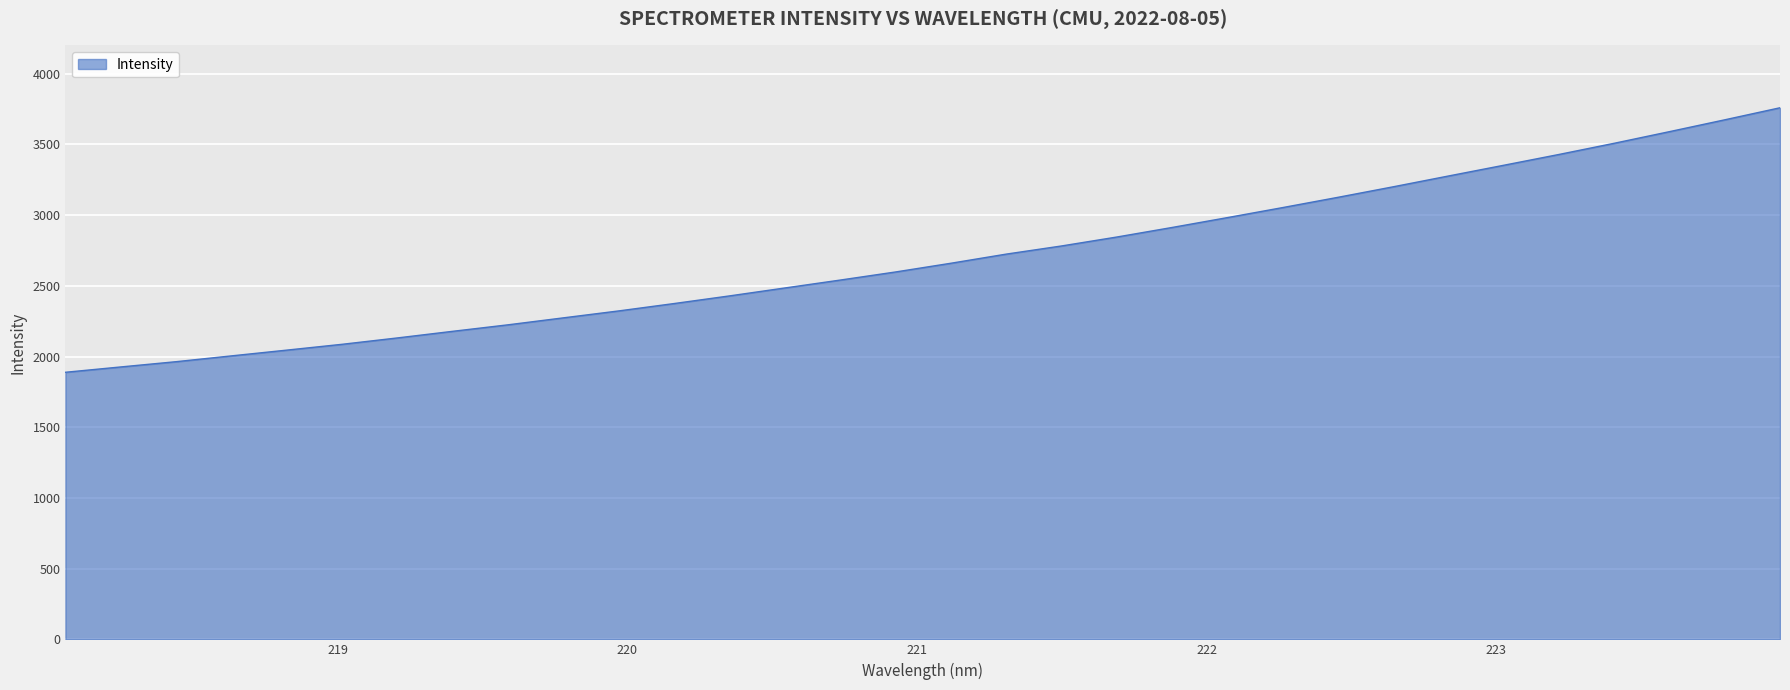

What is the maximum value shown in the chart?

3759.1